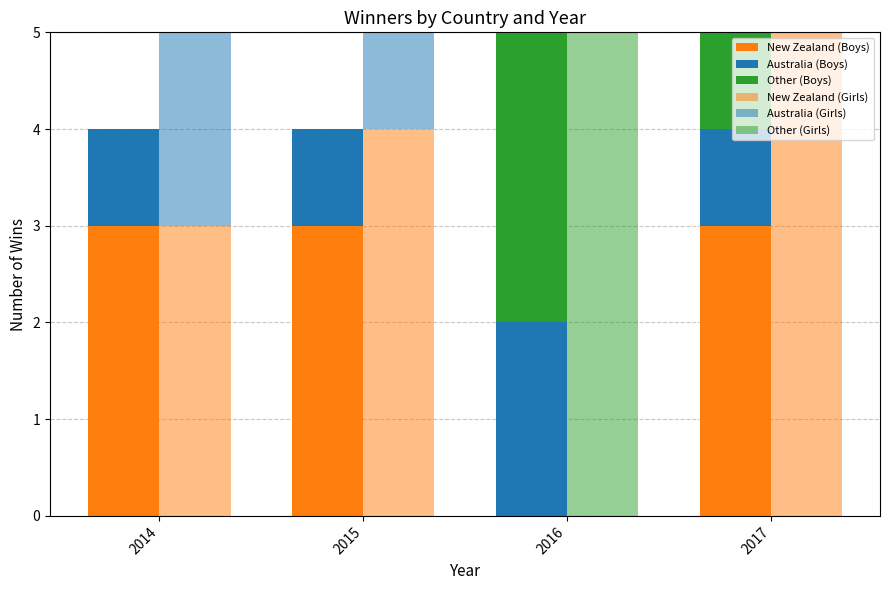

Reading left to right, extract all data points from this chart.

New Zealand (Boys): 2014=3	2015=3	2016=0	2017=3
Australia (Boys): 2014=1	2015=1	2016=2	2017=1
Other (Boys): 2014=0	2015=0	2016=3	2017=1
New Zealand (Girls): 2014=3	2015=4	2016=0	2017=5
Australia (Girls): 2014=2	2015=1	2016=0	2017=0
Other (Girls): 2014=0	2015=0	2016=5	2017=0